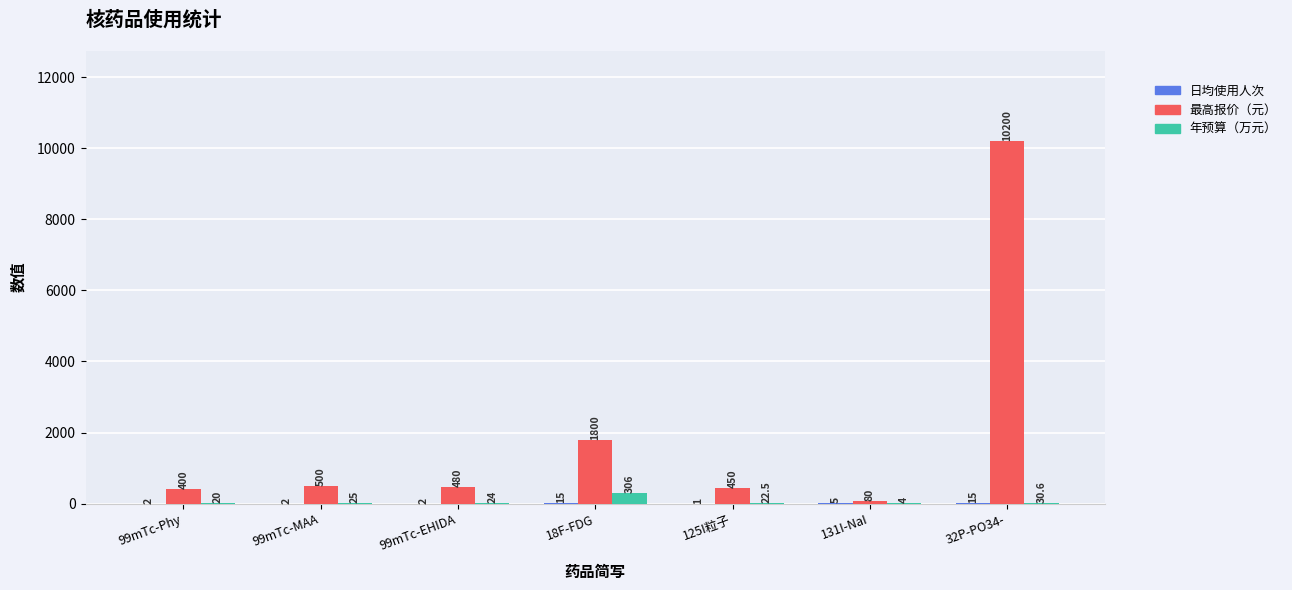

Which series changed the most between 99mTc-EHIDA and 131I-NaI?

最高报价（元）